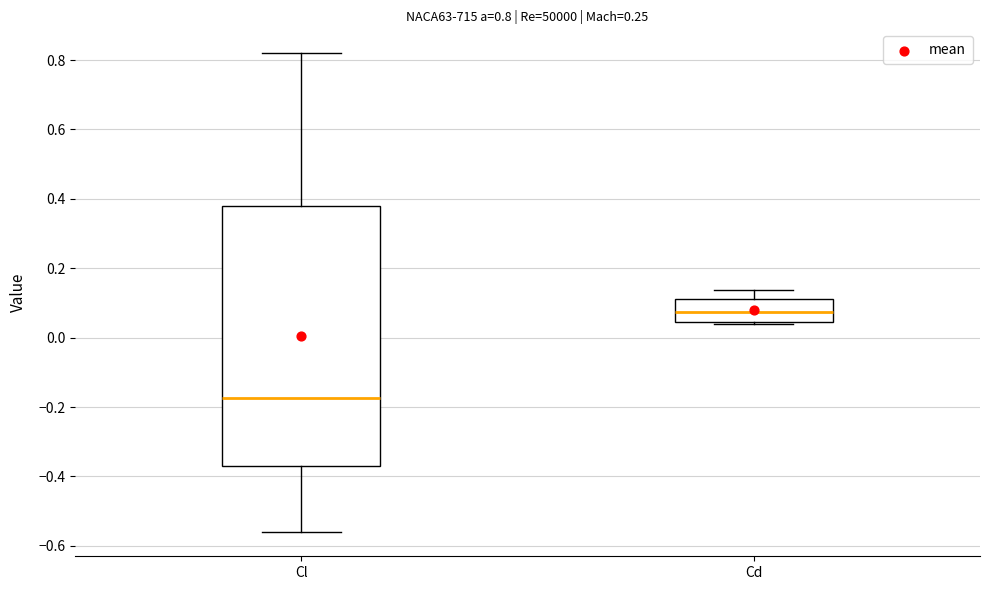

Which box is the tallest, from its lower edge to its upper edge?

Cl